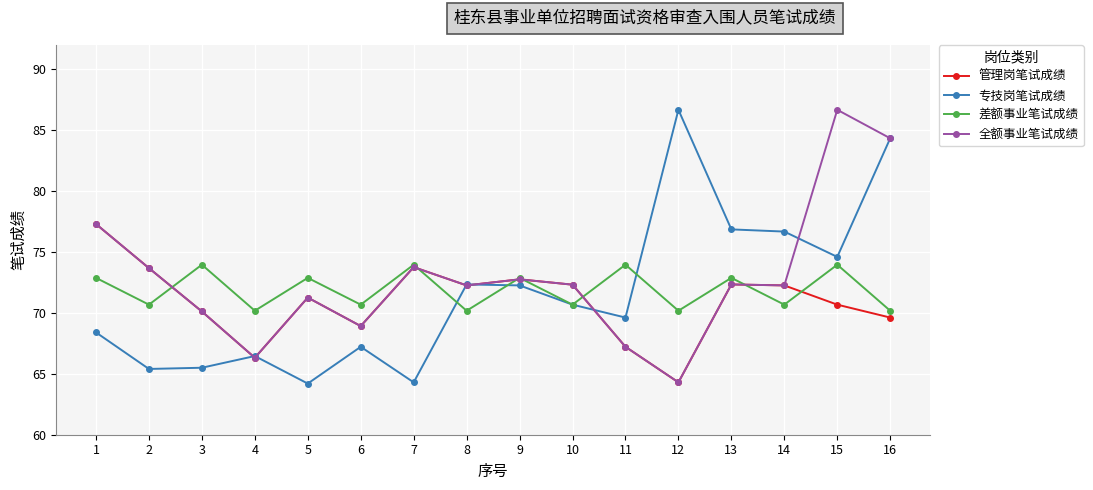

True or false: 差额事业笔试成绩 has more than 2 interior local peaks.

True